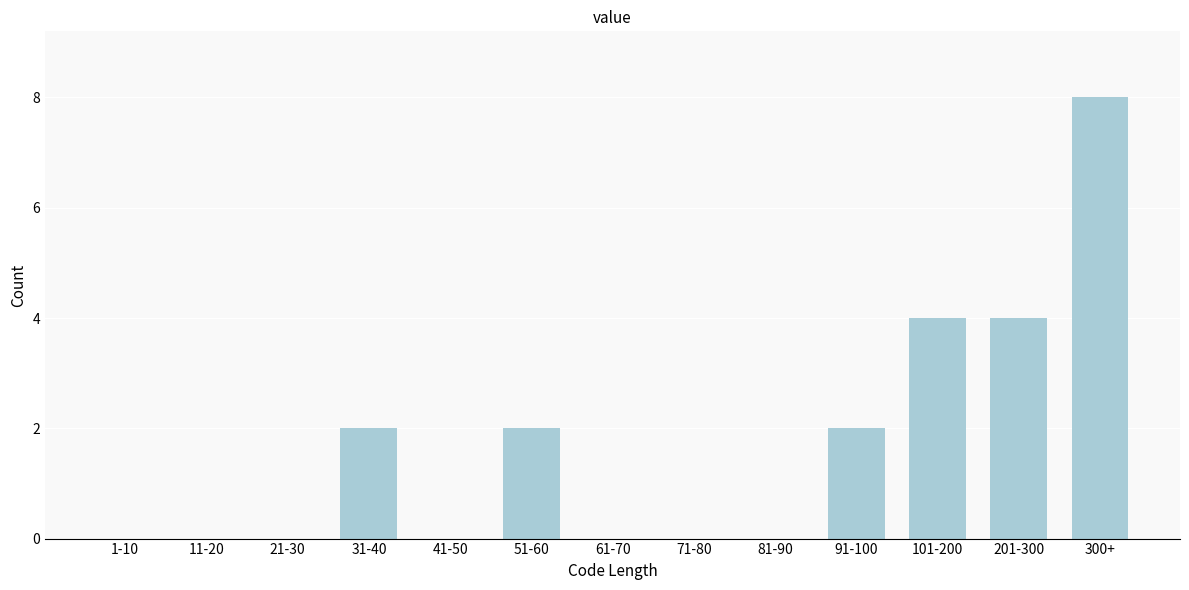

Reading right to left, list all the values displayed in this chart.

300+=8	201-300=4	101-200=4	91-100=2	81-90=0	71-80=0	61-70=0	51-60=2	41-50=0	31-40=2	21-30=0	11-20=0	1-10=0